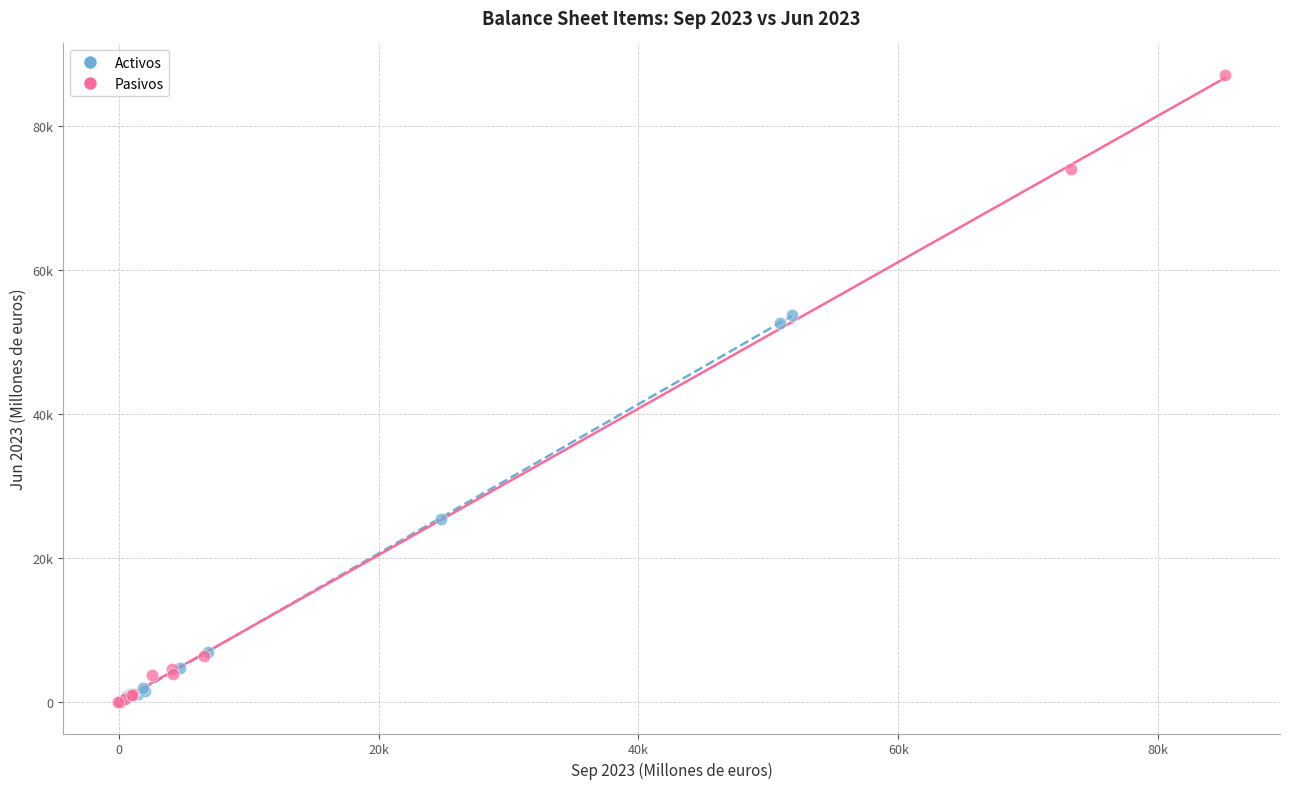

What are all the series names shown in the legend?

Activos, Pasivos